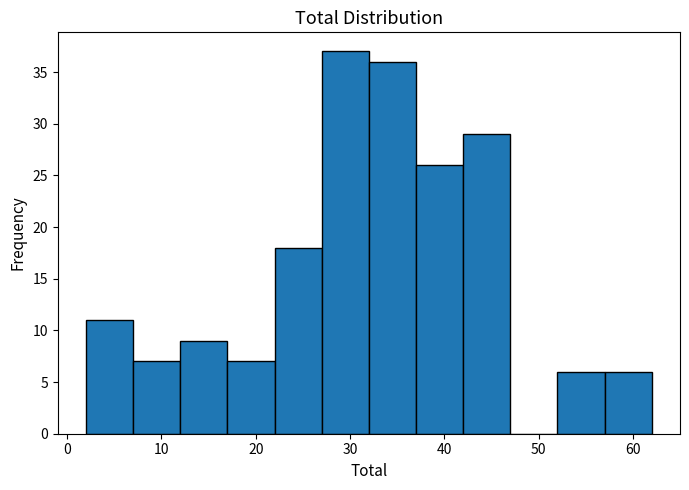

Reading left to right, list every bar in this chart as the range it spans on the x-axis followed by its height. The values are not printed on the chart, so give them approximately, as read against the axis.

2 to 7: 11
7 to 12: 7
12 to 17: 9
17 to 22: 7
22 to 27: 18
27 to 32: 37
32 to 37: 36
37 to 42: 26
42 to 47: 29
47 to 52: 0
52 to 57: 6
57 to 62: 6